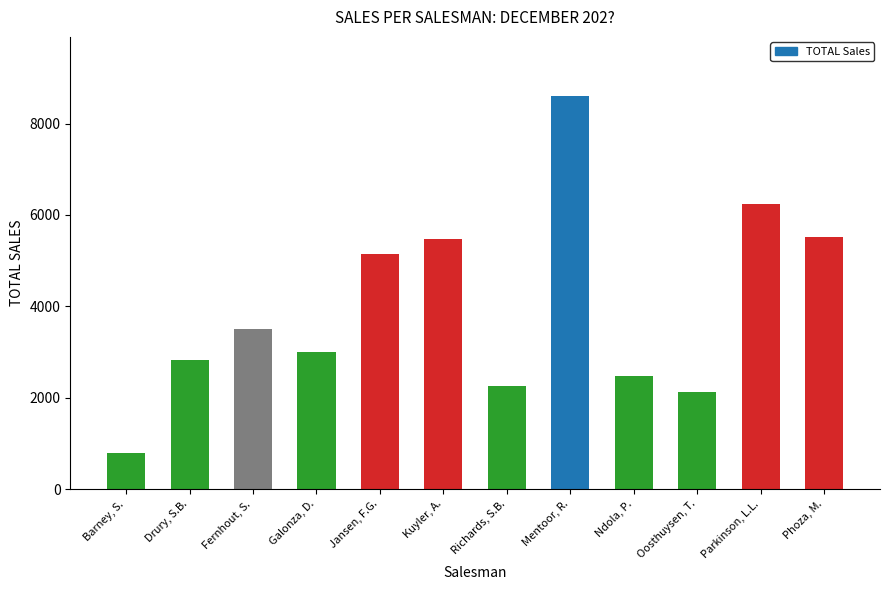

How many series are shown in this chart?

1